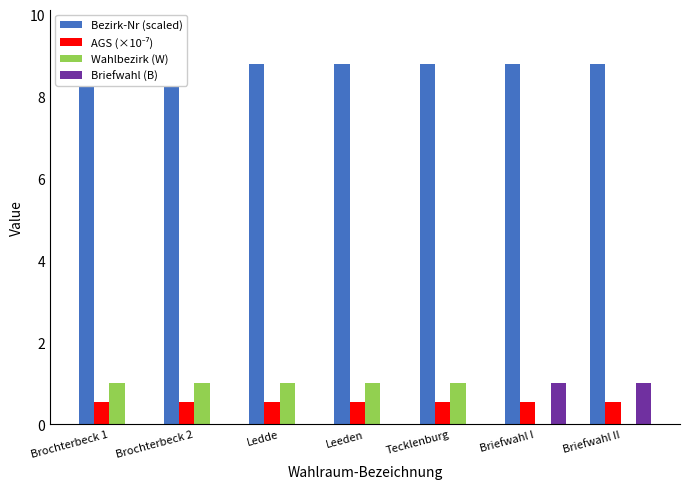

What is the value of the Wahlbezirk (W) bar at the 2nd from the left?

1.0